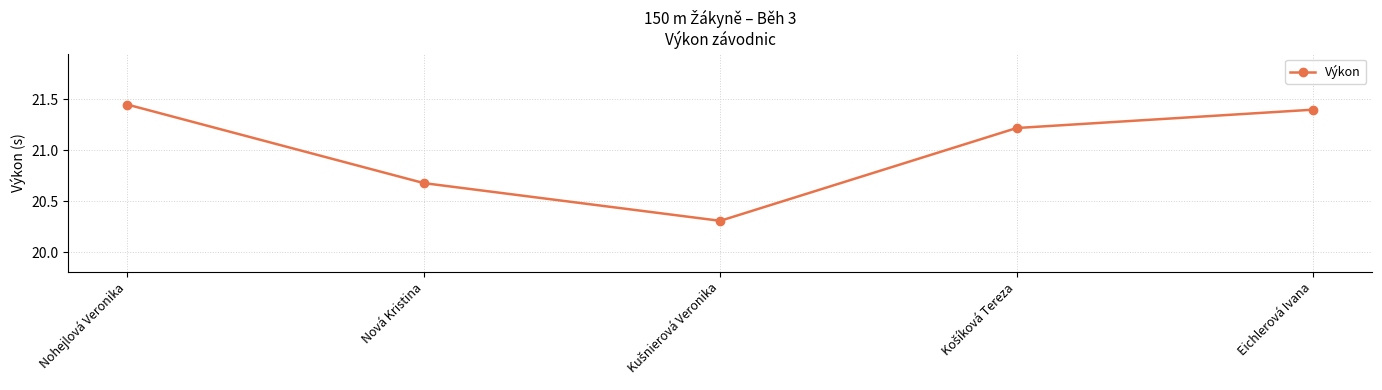

What is the sum of all values?

105.1